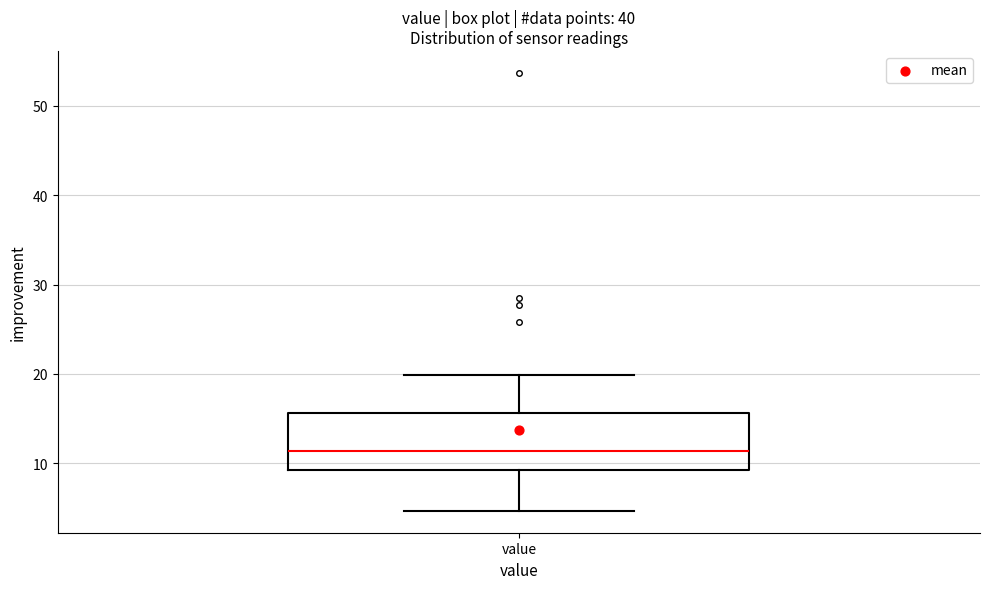

Transcribe this box plot: give where the median line is, the range the box spans, and where the two whiskers end, as read against the y-axis. The values are not printed on the chart, so give them approximately, as read against the axis.

median 11, box 9 to 16, whiskers 5 to 20